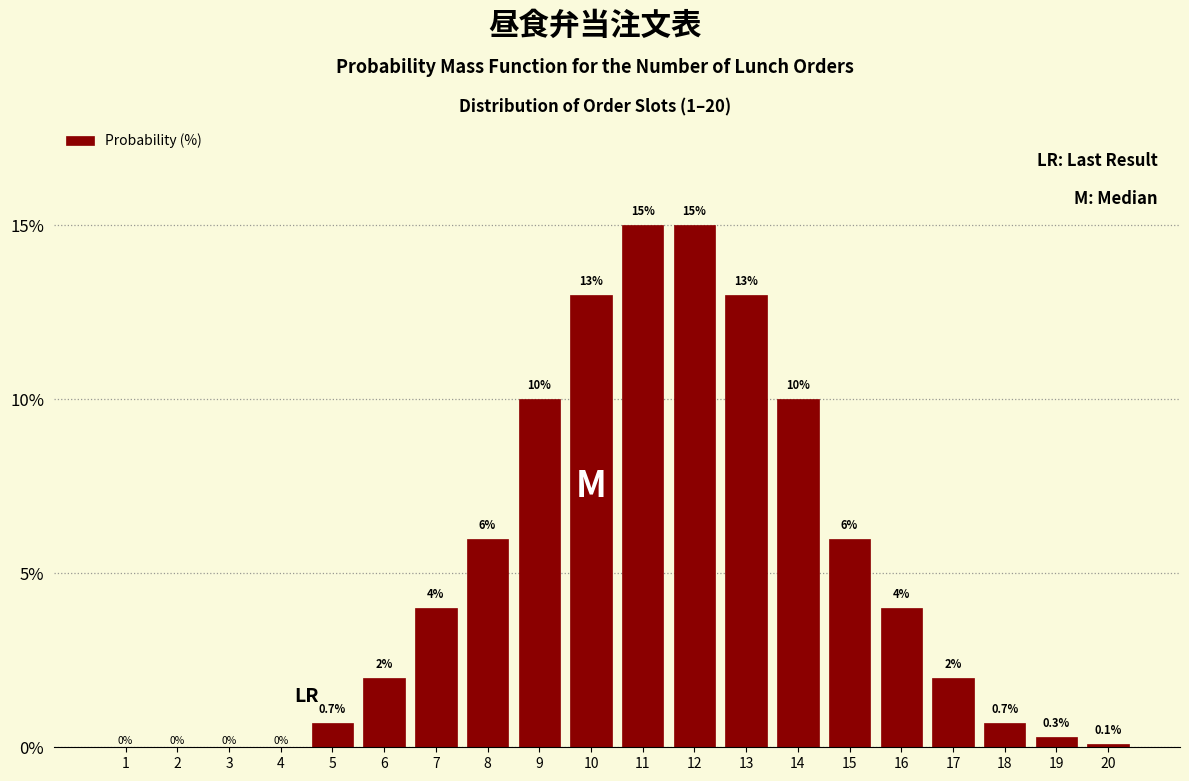

Reading left to right, transcribe all the data shown in this chart.

1=0.0	2=0.0	3=0.0	4=0.0	5=0.7	6=2.0	7=4.0	8=6.0	9=10.0	10=13.0	11=15.0	12=15.0	13=13.0	14=10.0	15=6.0	16=4.0	17=2.0	18=0.7	19=0.3	20=0.1